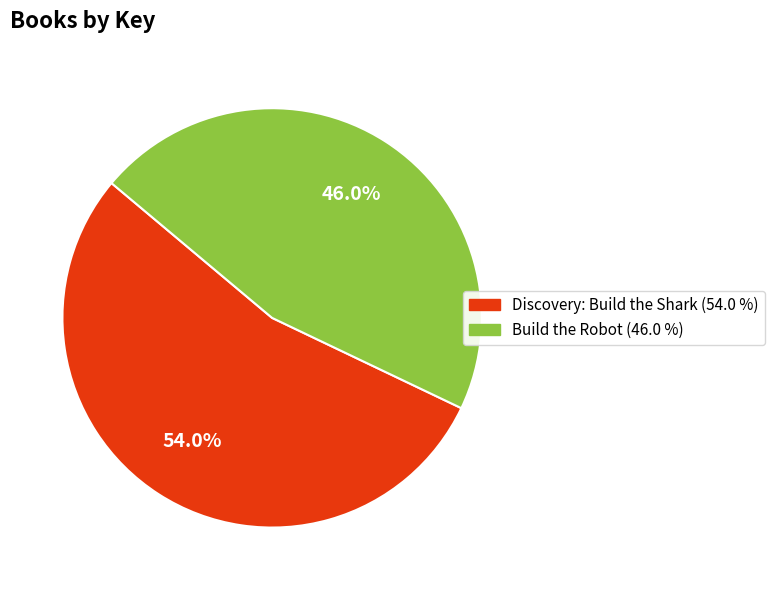

What is the smallest slice in the pie chart?

Build the Robot